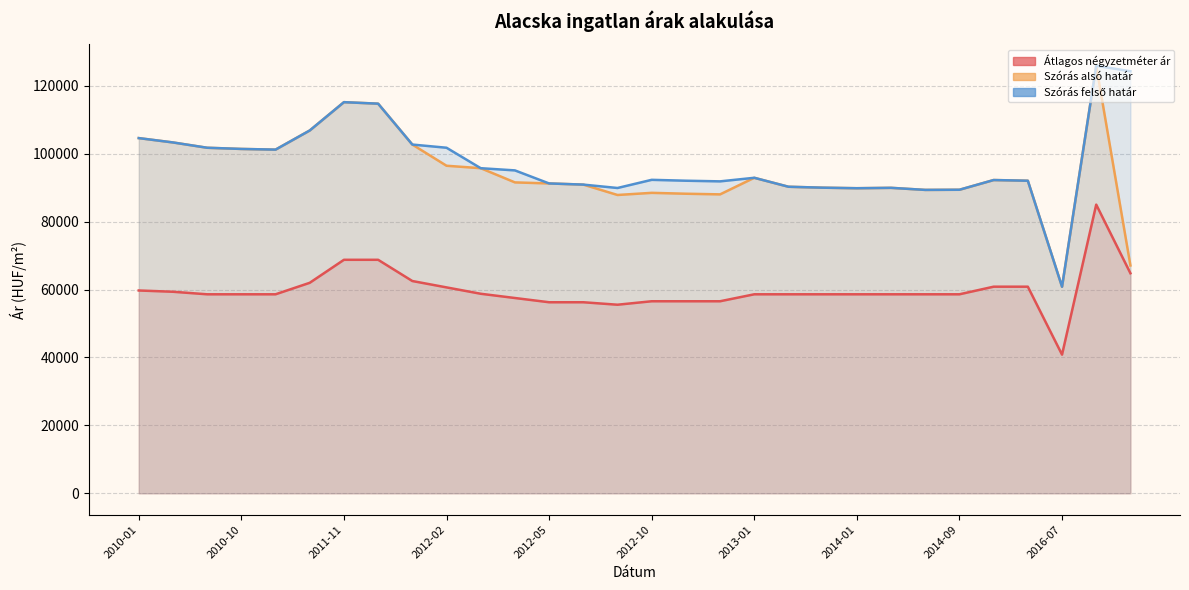

What is the difference between the highest and lowest values at 2015-04?

31404